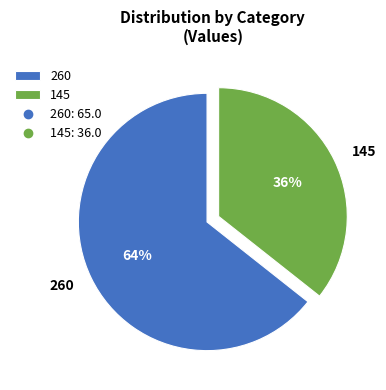

How many slices are in this pie chart?

2